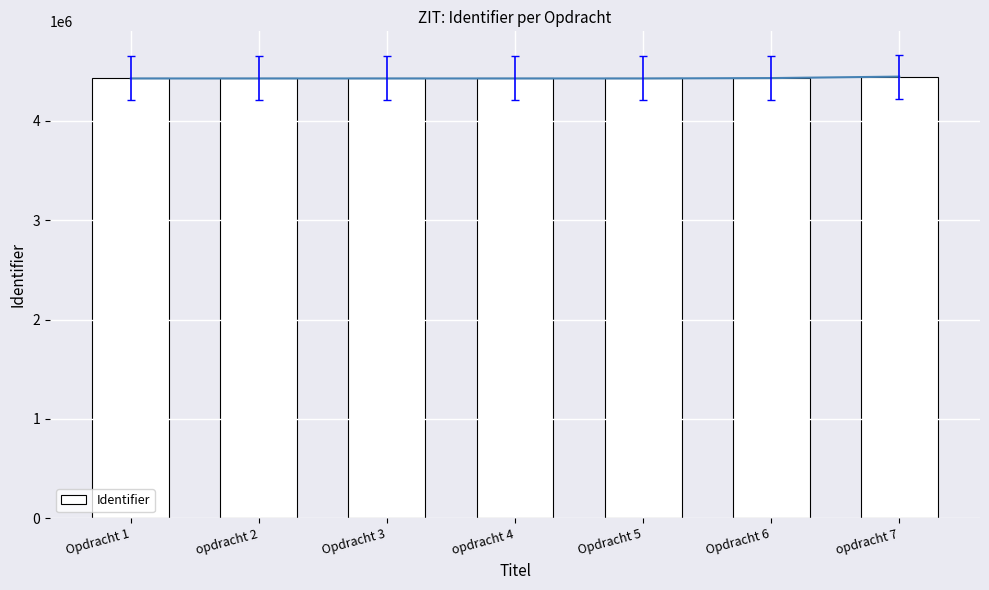

What is the value of the 3rd bar from the left?

4427612